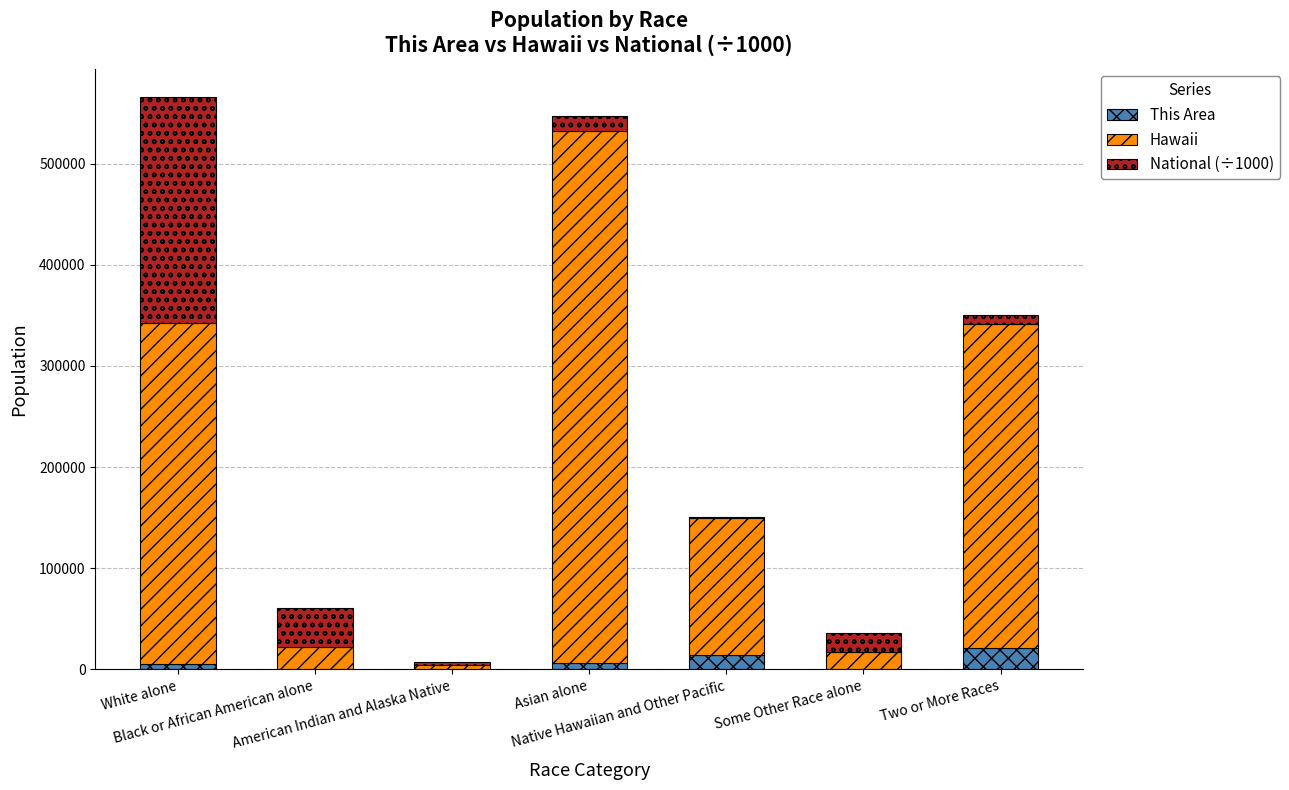

What is the maximum value for This Area?

20765.0